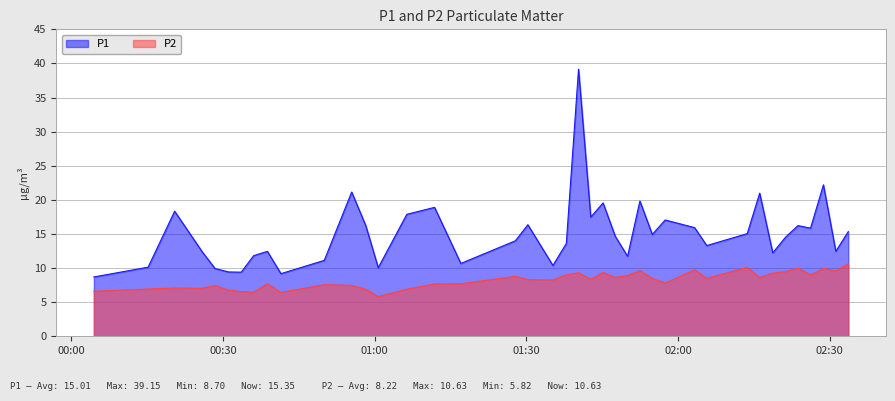

What is the approximate value of P1 at 2022-09-09T01:45:10?

19.6